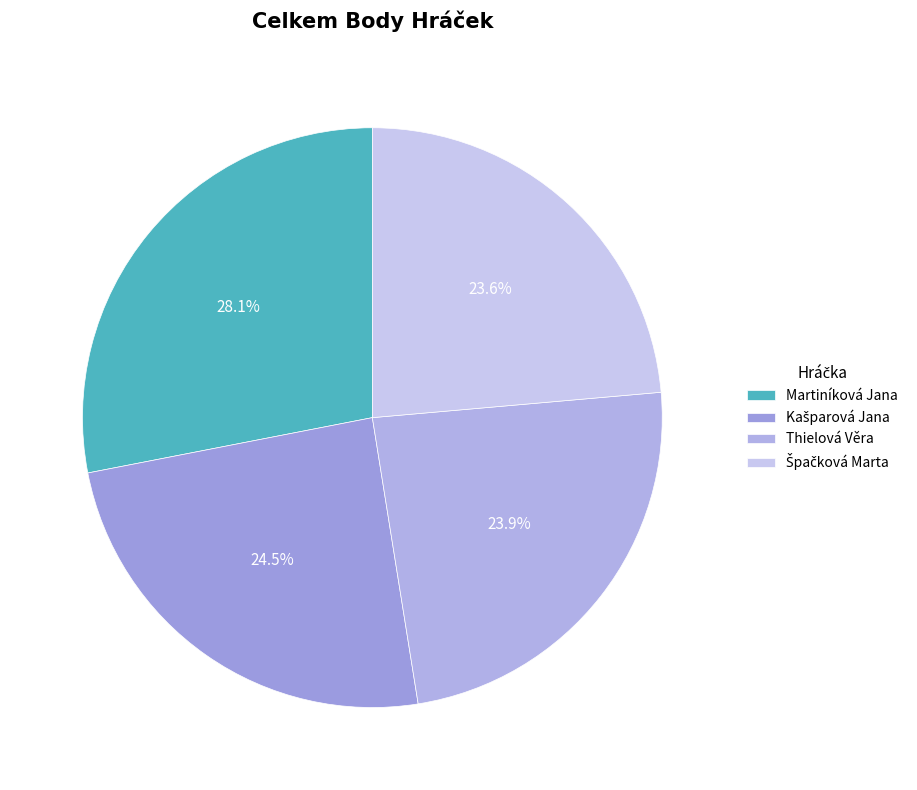

Which category has the smallest portion of the pie?

Špačková Marta